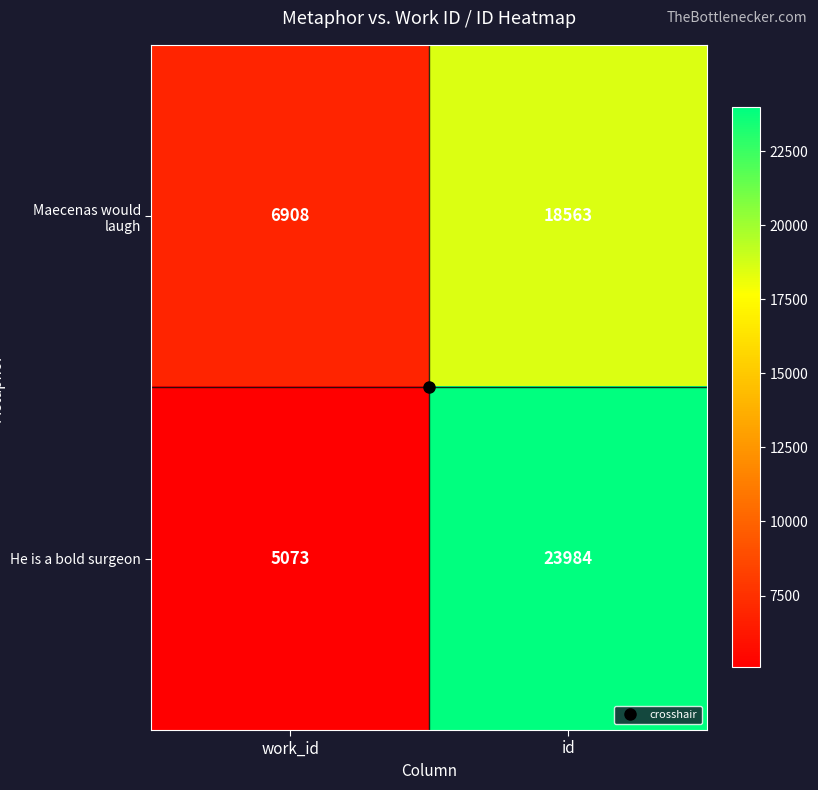

Which series has the largest total across all categories?

He is a bold surgeon